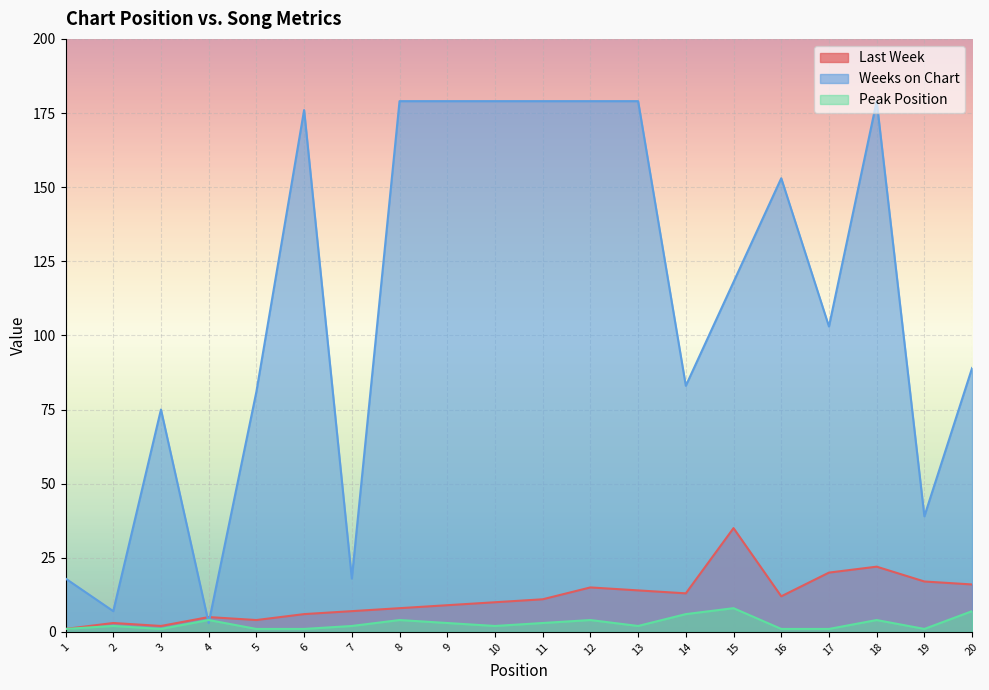

What is the sum of the Weeks on Chart values at 20 and 19?

128